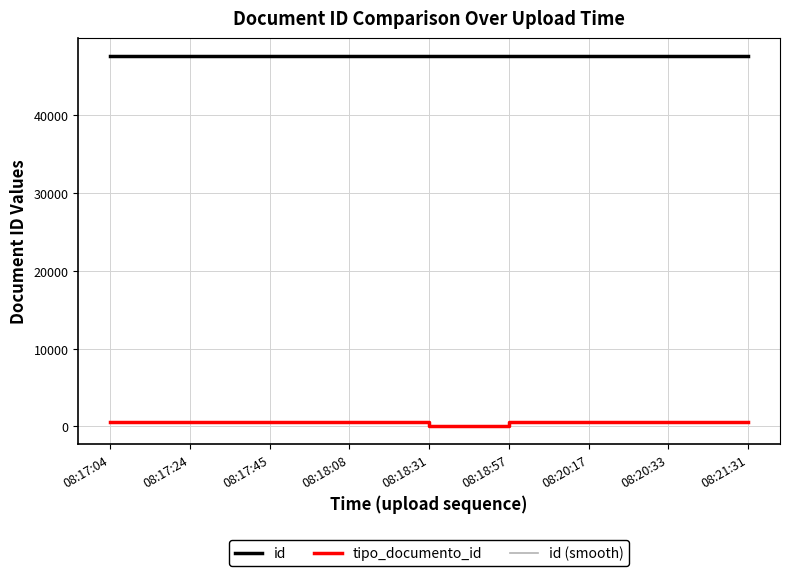

What is the average value of the tipo_documento_id series?

460